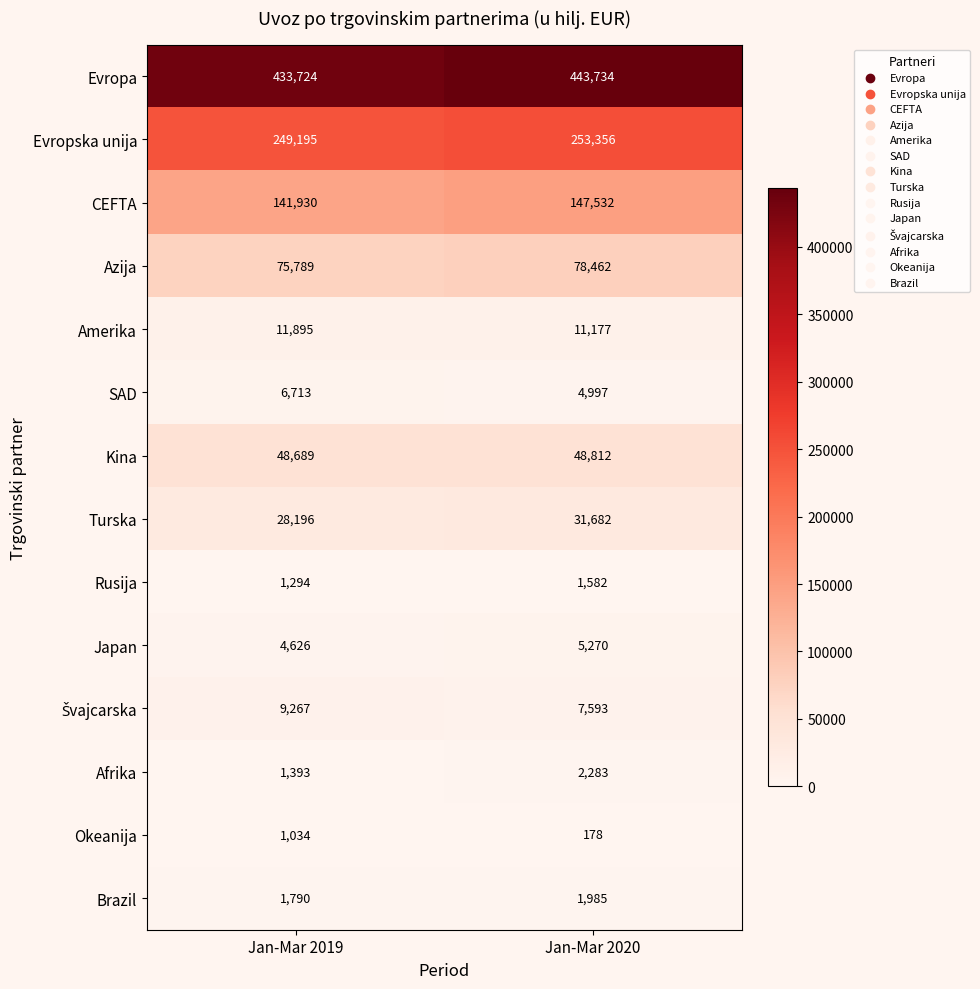

The SAD series shows 8945 at Jan-Mar 2020. True or false?

False